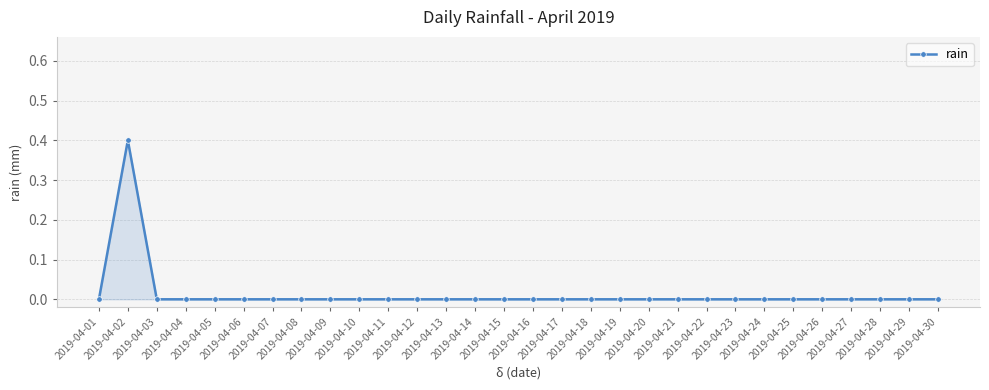

True or false: the data shows 0.3 at 2019-04-04.

False